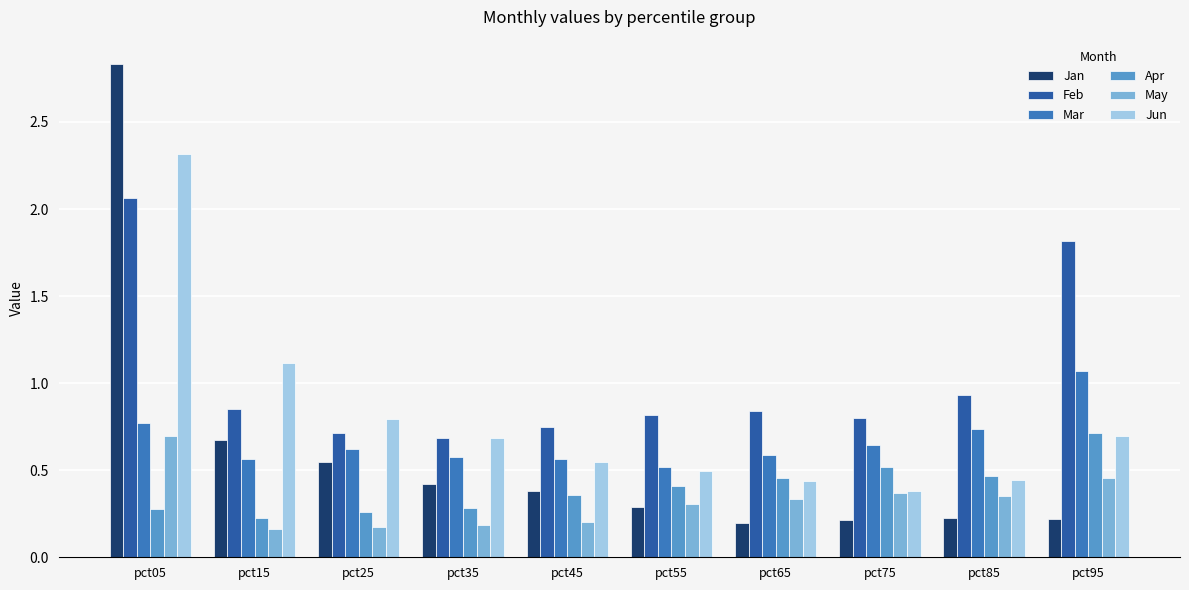

Which category has the highest value in the Jun series?

pct05